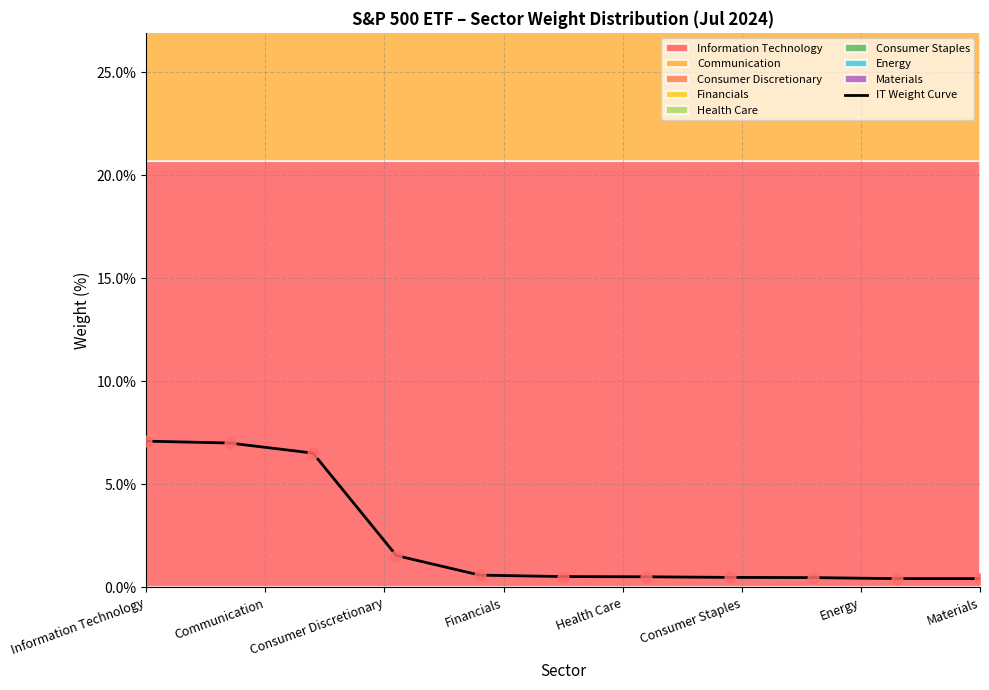

Approximately how many times larger is the value at Information Technology compared to Communication?

1.0